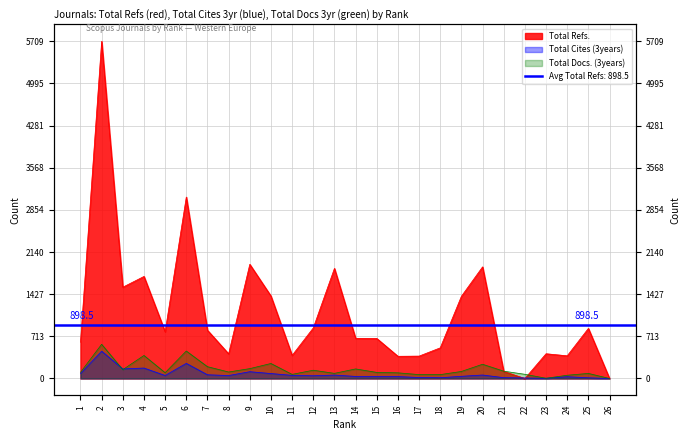

At which category is the sum across all series the highest?

2